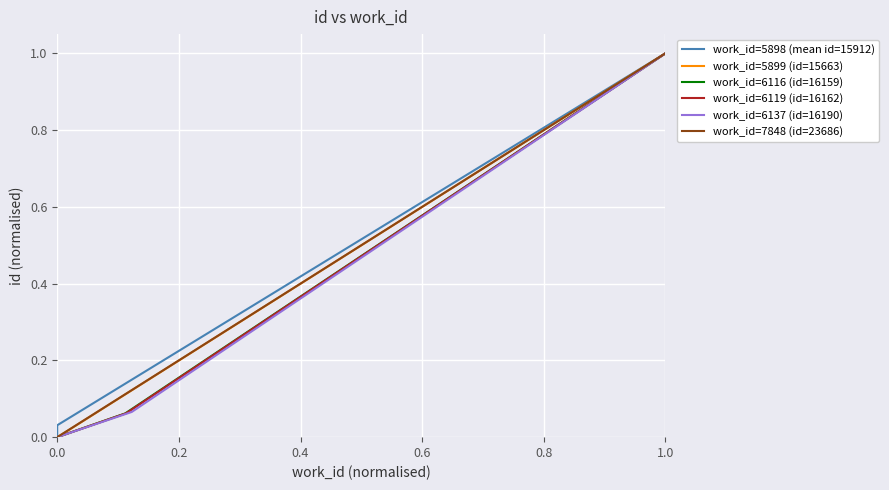

What is the highest value of the work_id=5898 (mean id=15912) series?

1.0